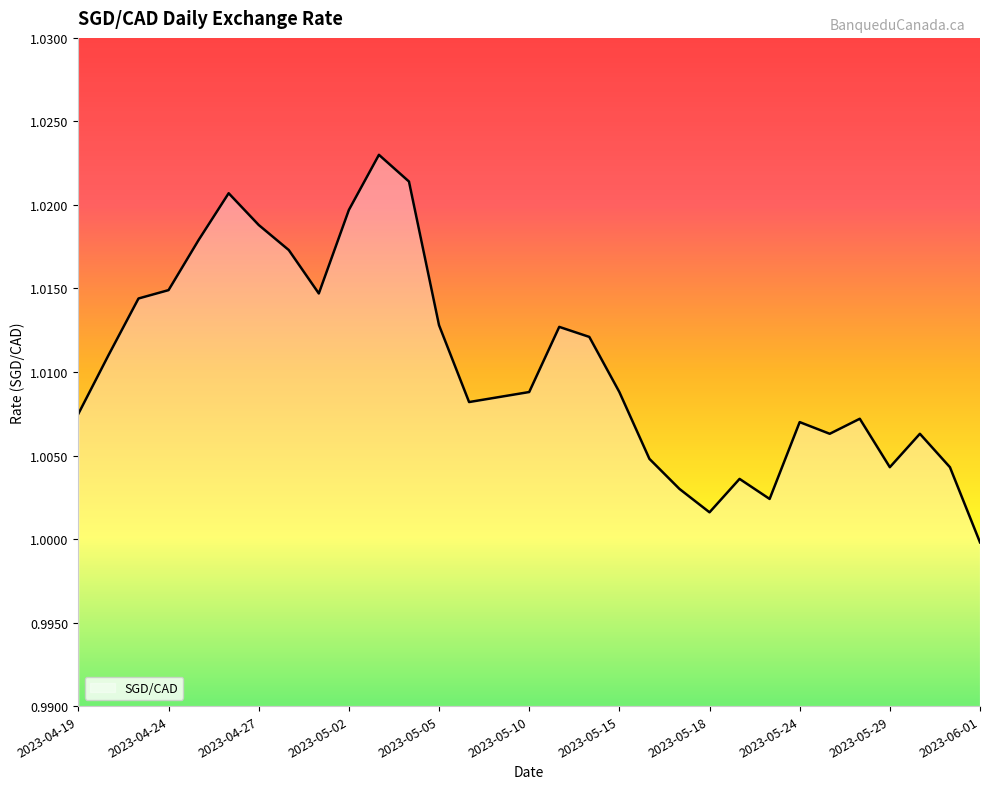

What is the sum of all values?

31.3